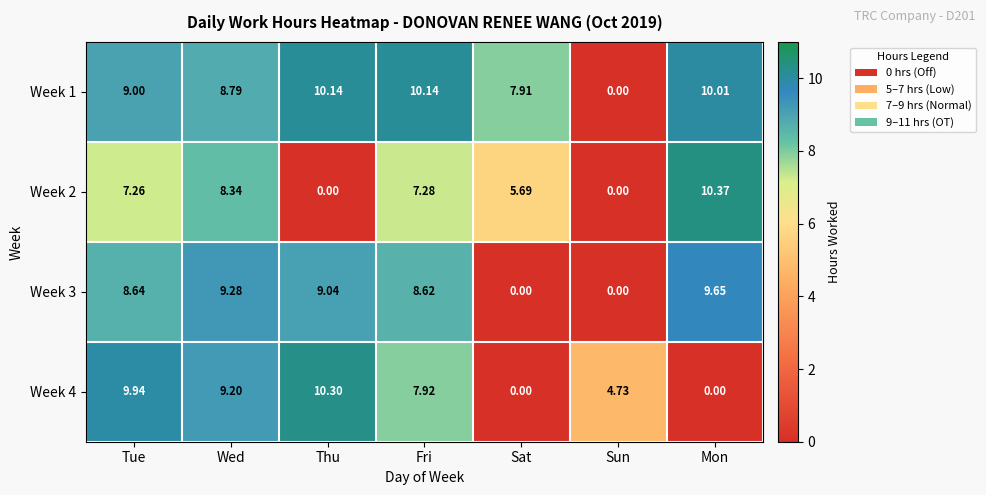

At which label does Week 3 reach its peak?

Mon